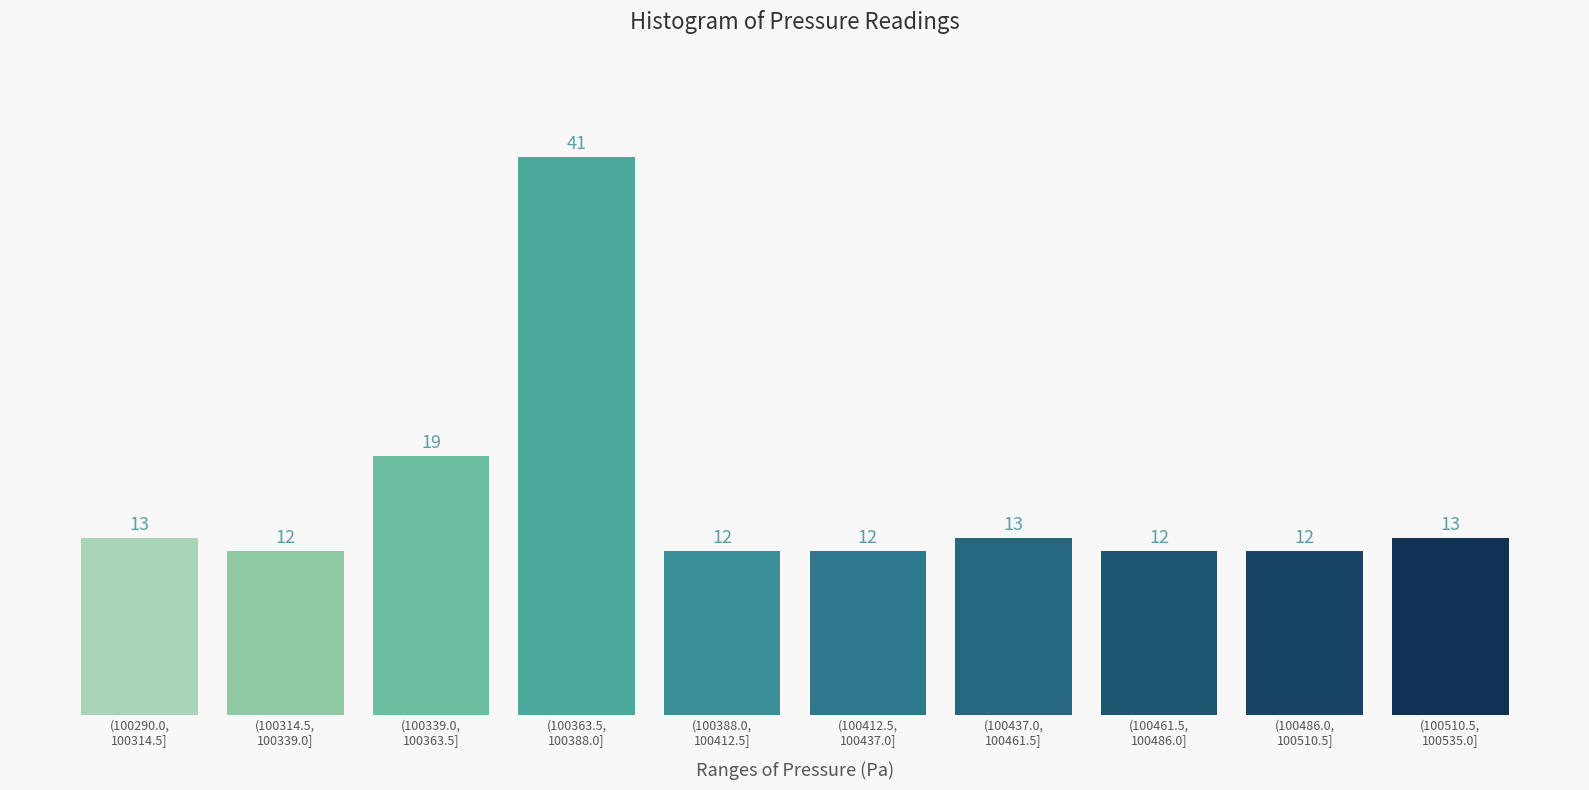

Reading left to right, extract all data points from this chart.

13	12	19	41	12	12	13	12	12	13